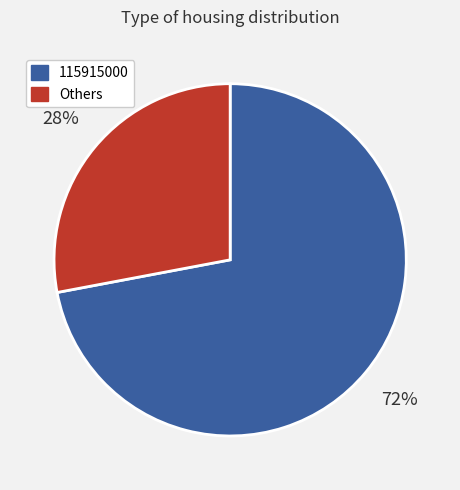

To the nearest percent, what is the average slice percentage?

50%